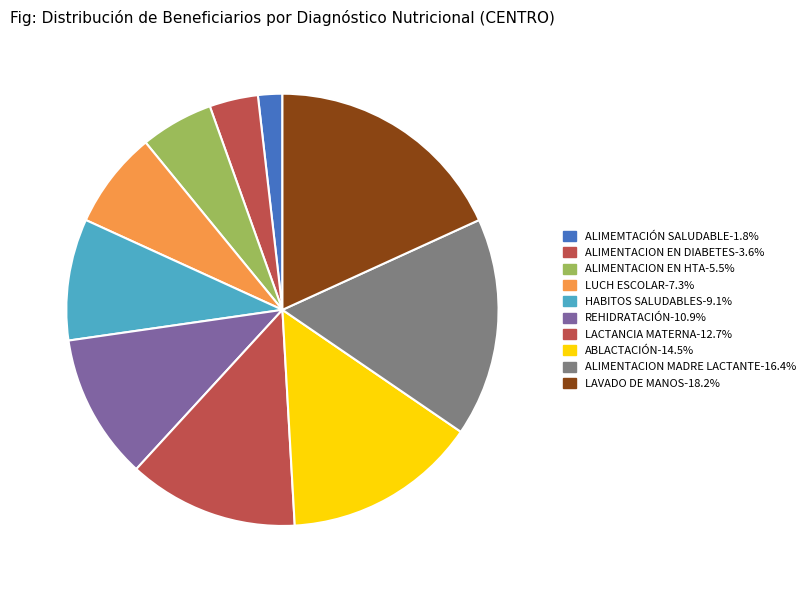

Does any single category account for the majority?

No